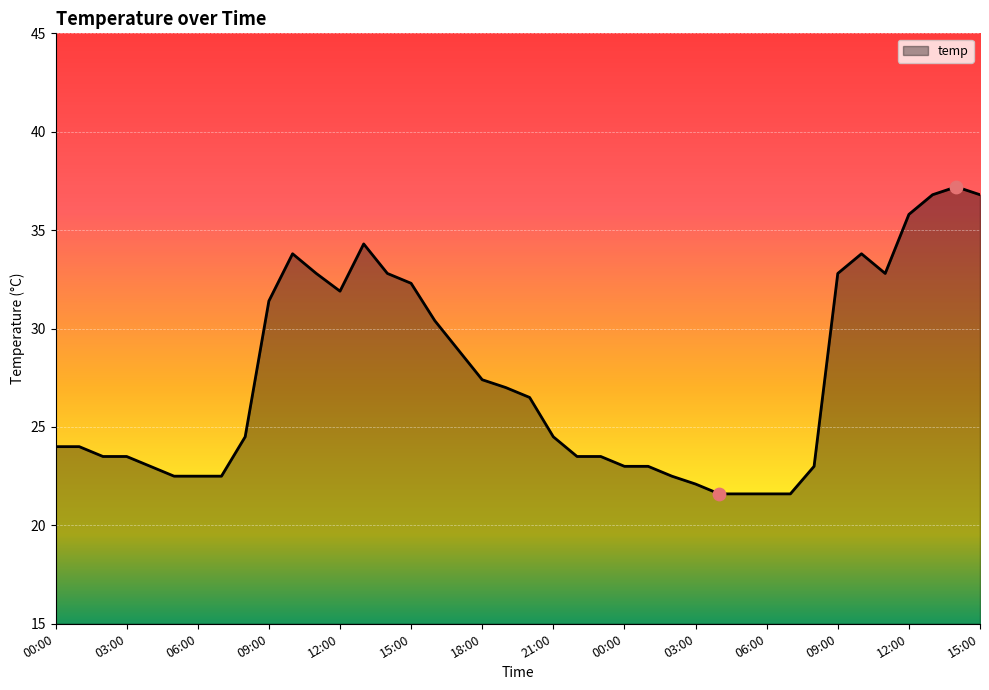

What is the smallest value displayed?

21.6